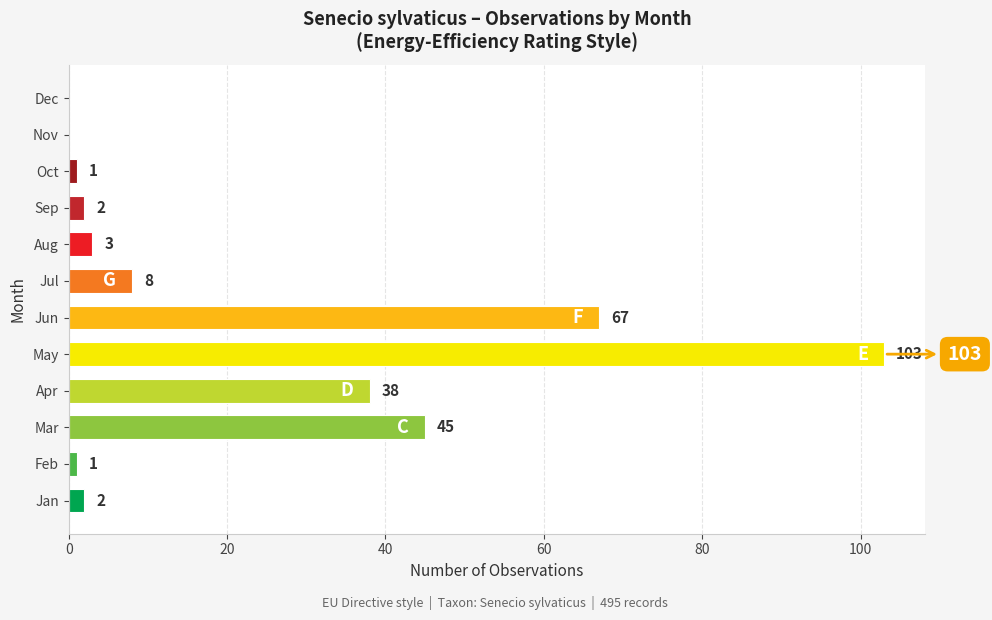

Where is the data nearest to the value 51?

Mar